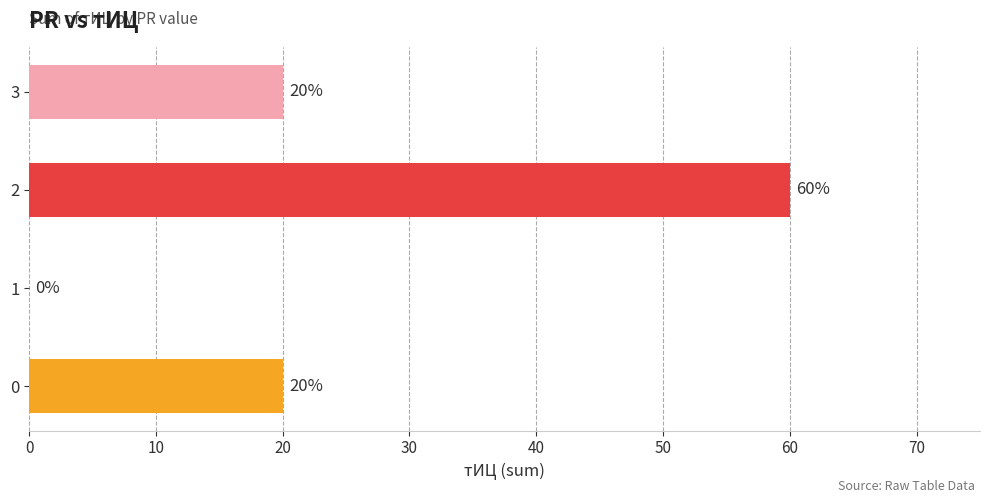

How many values are above zero?

3